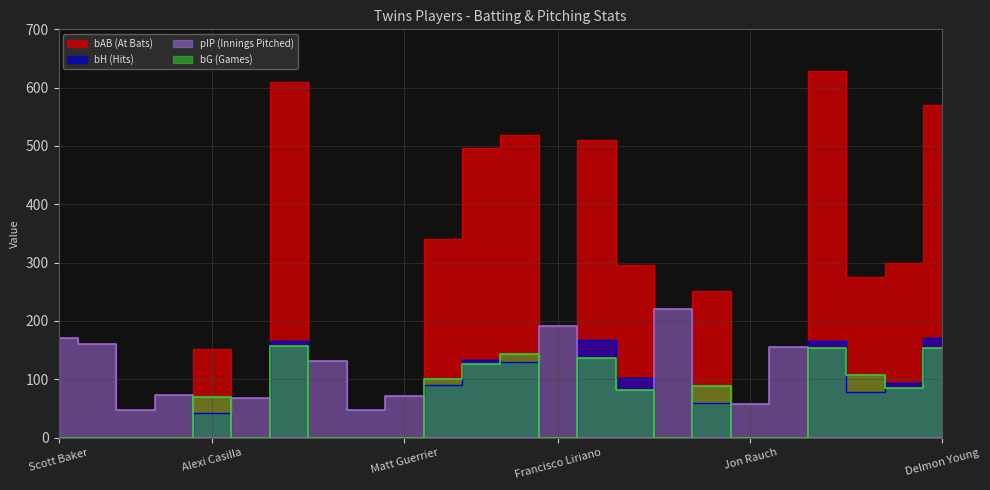

At which category does the chart reach its minimum across all series?

Scott Baker